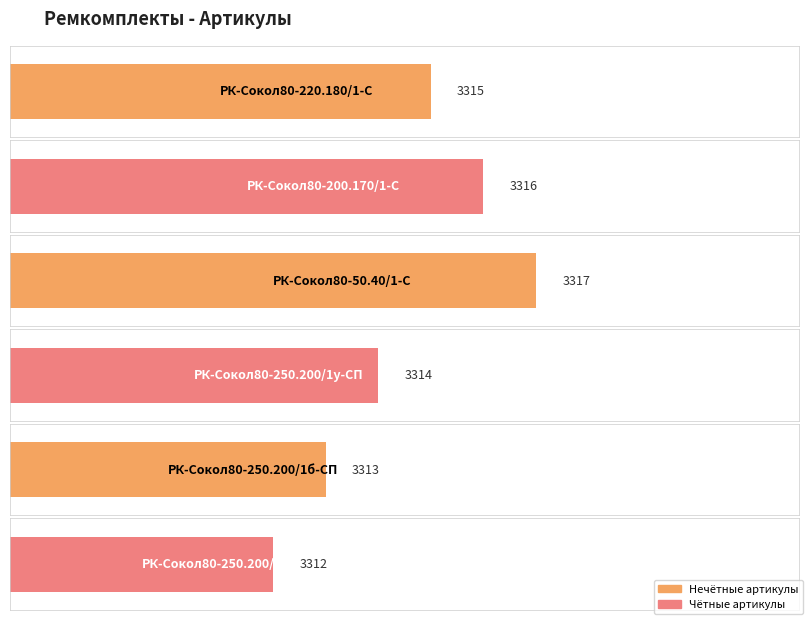

Between РК-Сокол80-250.200/1а-СП and РК-Сокол80-250.200/1у-СП, which is larger?

РК-Сокол80-250.200/1у-СП